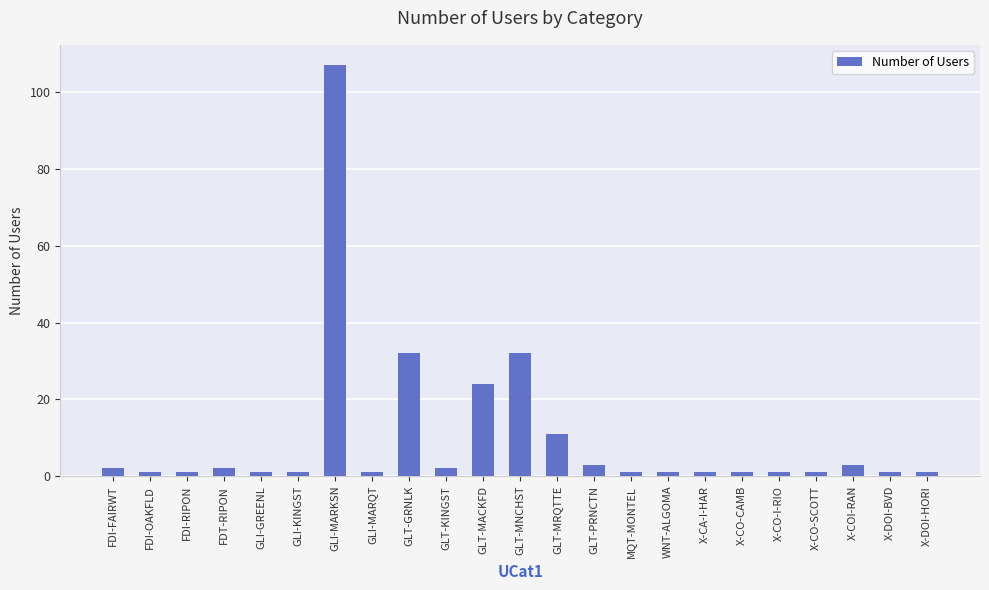

What is the smallest value displayed?

1